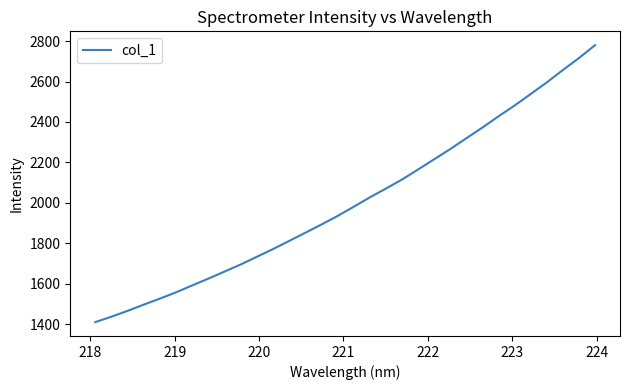

Reading left to right, list all the values displayed in this chart.

1410.5	1437.4	1466.2	1496.8	1526.6	1557.6	1591.7	1625.4	1660.1	1695.0	1733.0	1771.0	1811.1	1851.5	1892.4	1934.4	1979.9	2026.4	2069.8	2114.6	2164.2	2214.9	2265.4	2318.9	2372.0	2427.3	2480.8	2537.9	2595.3	2656.5	2715.8	2779.6